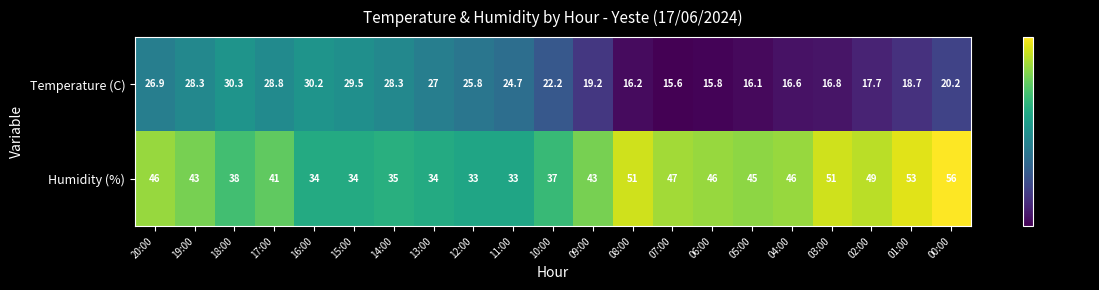

What is the average value of the Humidity (%) series?

42.6